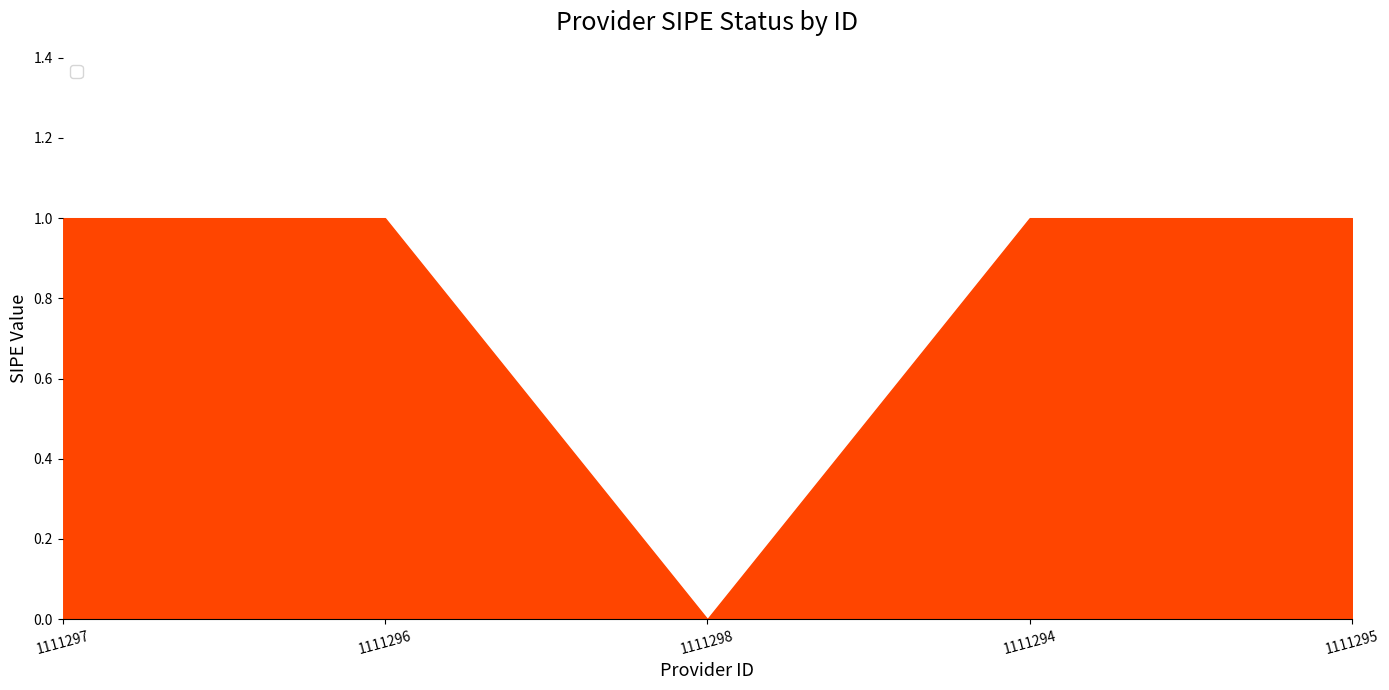

Reading right to left, what are all the values shown in this chart?

1	1	0	1	1